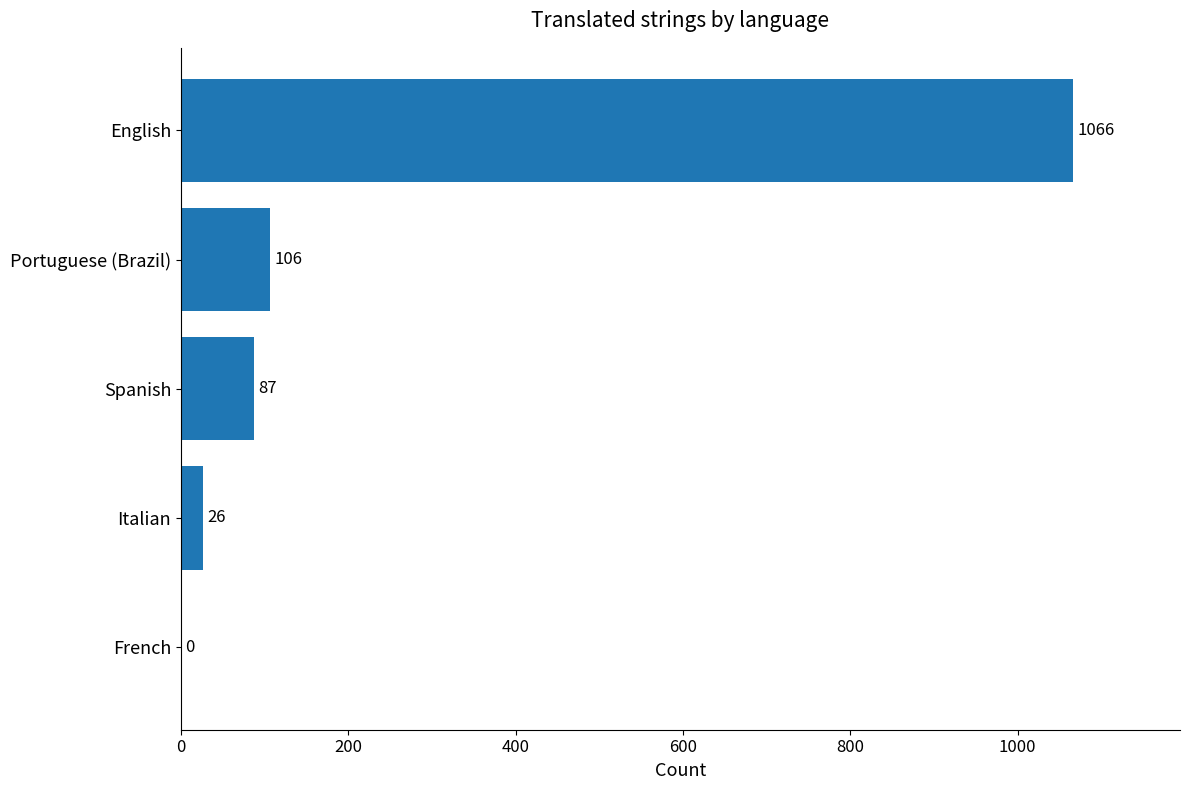

Are the bars grouped side by side (vs. stacked)?

No